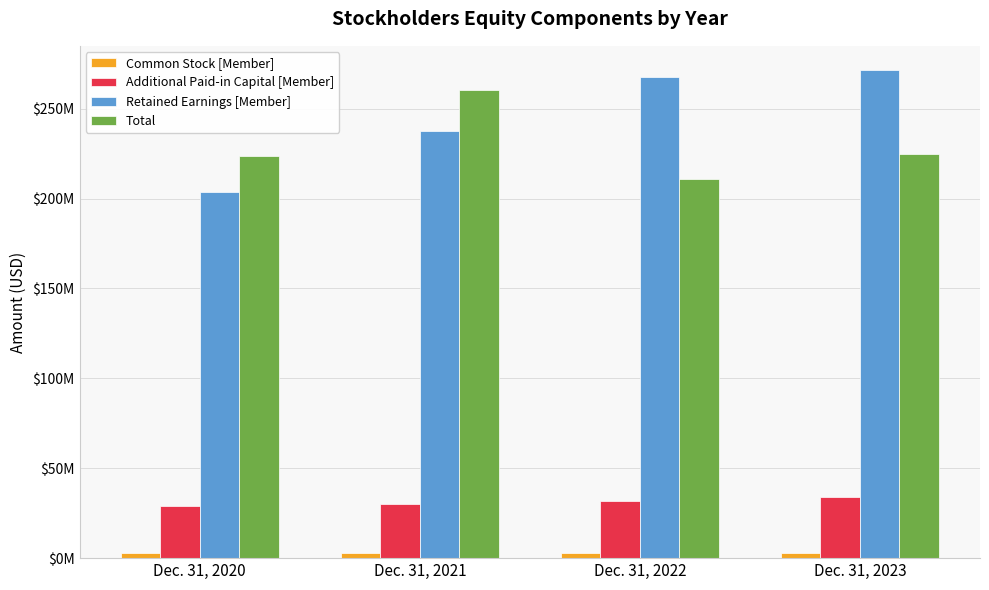

True or false: Retained Earnings [Member] has a value of 267562000 at Dec. 31, 2022.

True